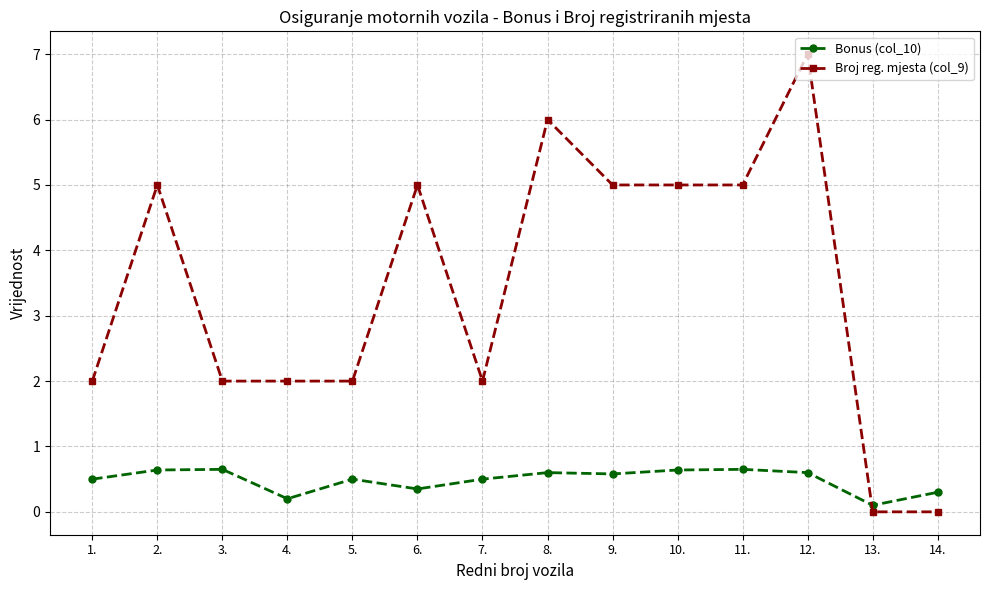

At which category does the chart reach its peak across all series?

12.